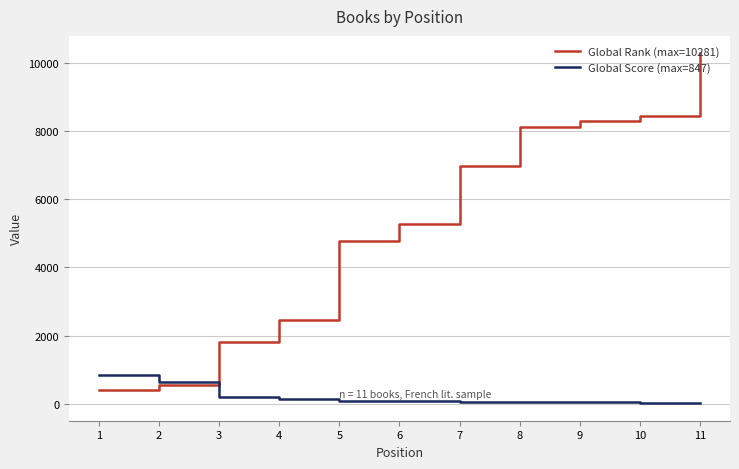

At which category is the sum across all series the highest?

11